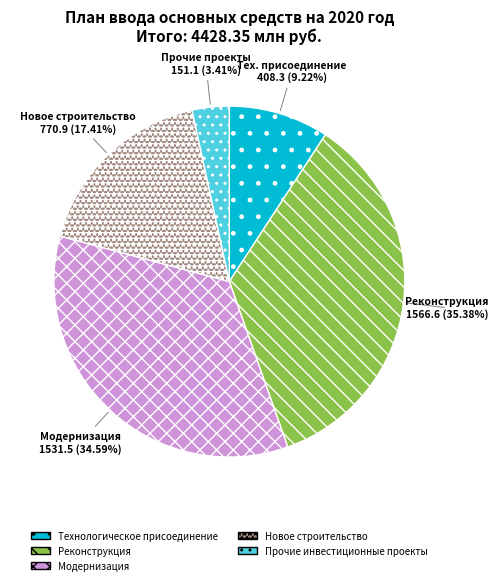

Is the sum of Реконструкция and Технологическое присоединение greater than half?

No